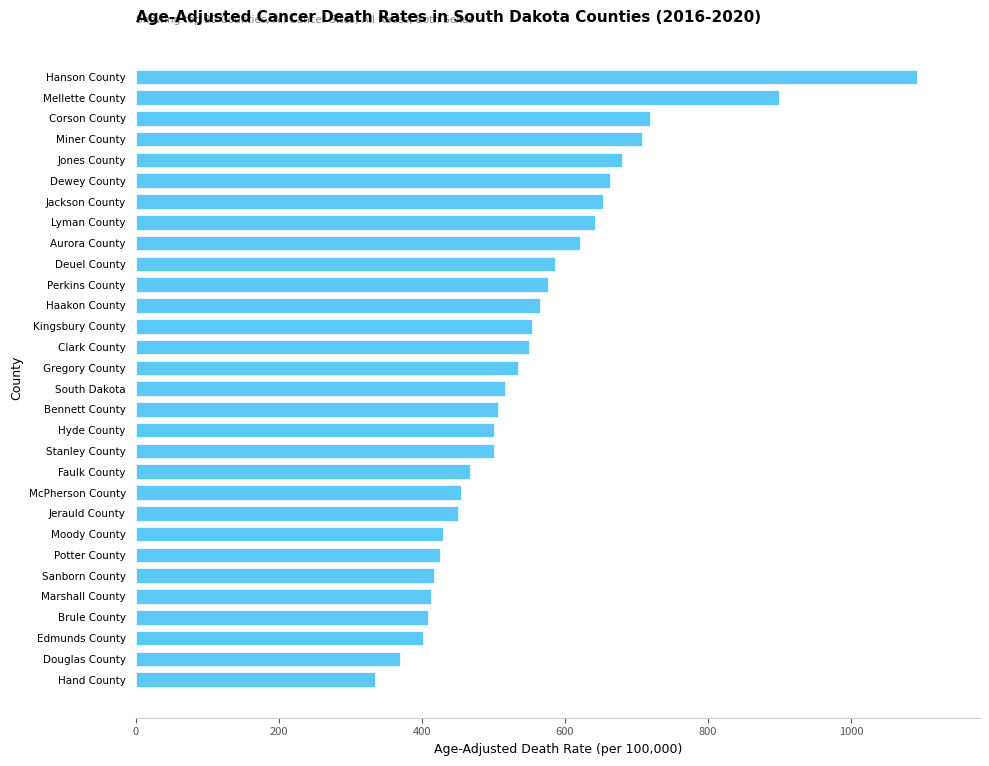

The chart shows a value of 550.7 at Clark County. True or false?

True